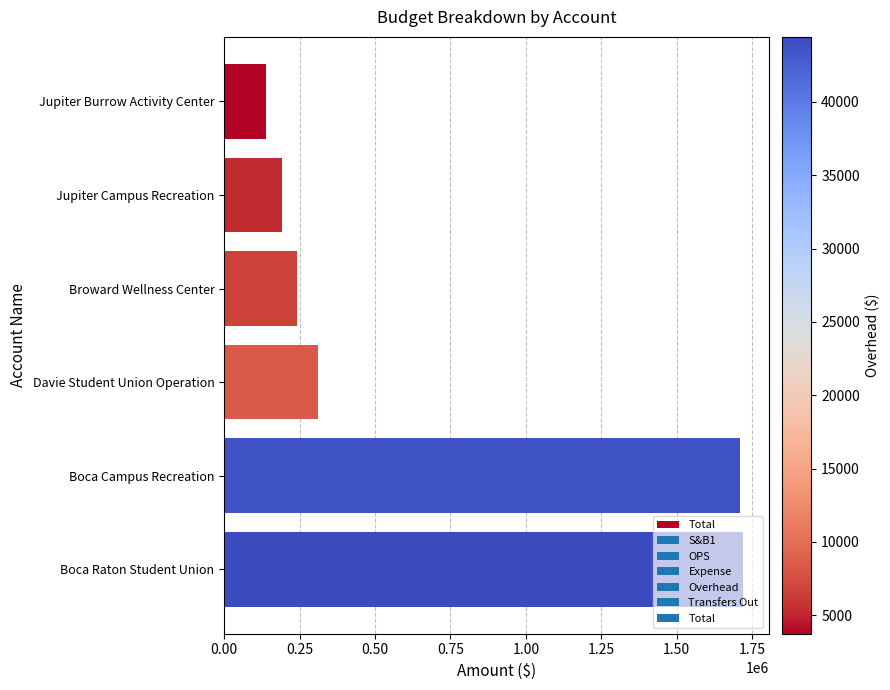

What is the difference between the second highest and minimum values?

1569746.9